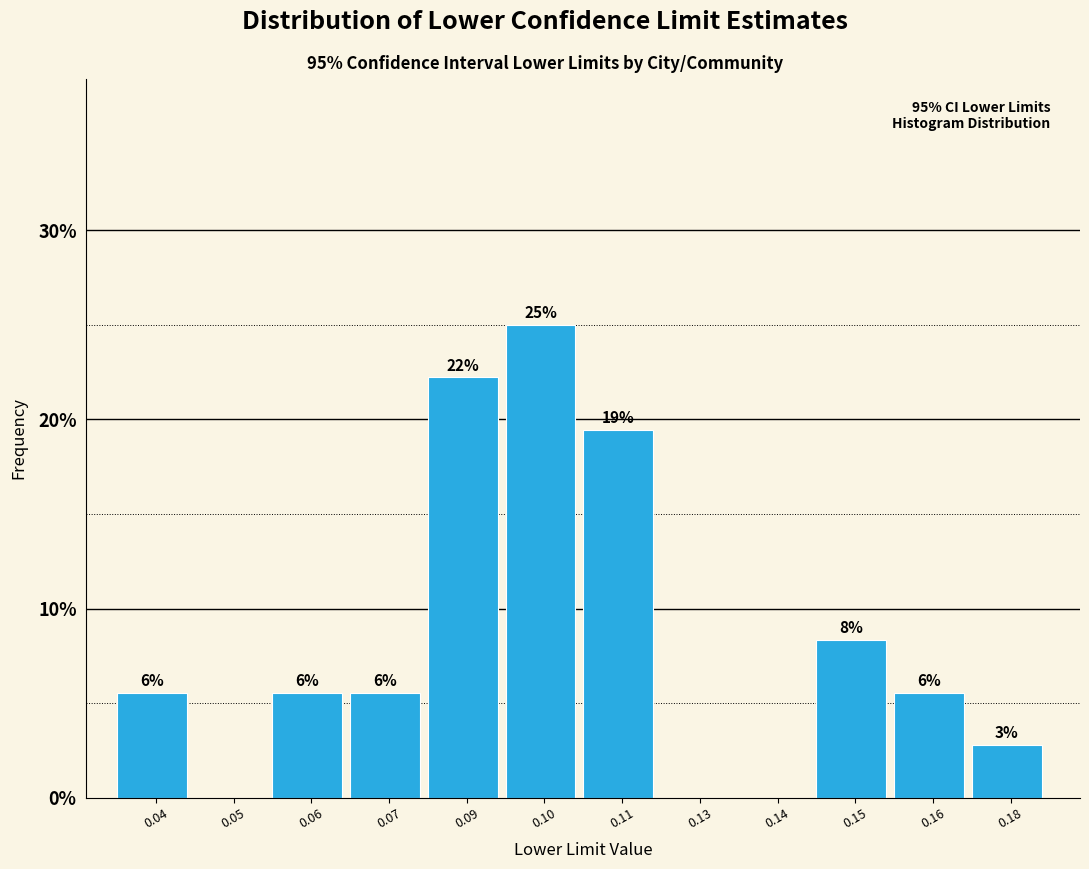

Are the bars horizontal?

No